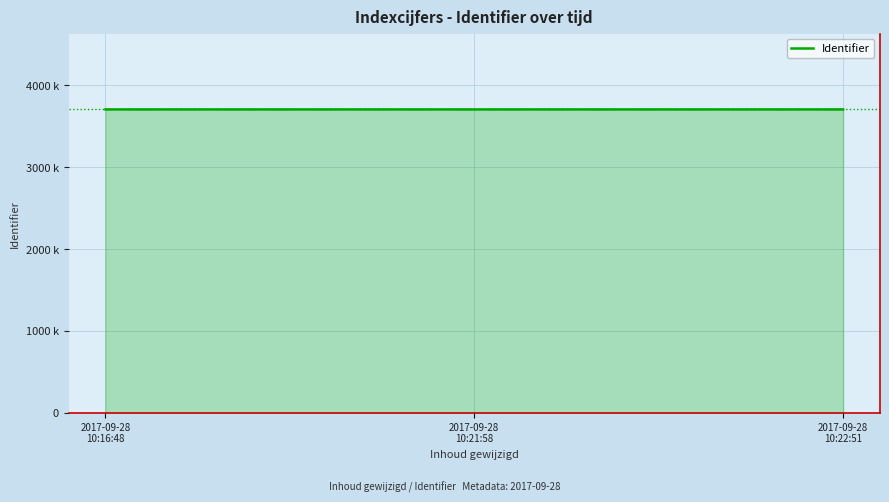

What is the average value?

3706233